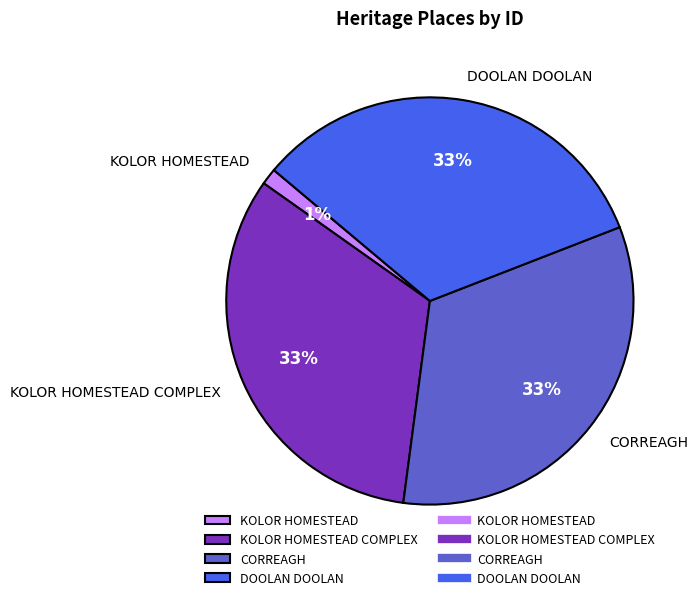

To the nearest percent, what is the combined percentage of KOLOR HOMESTEAD COMPLEX and DOOLAN DOOLAN?

66%